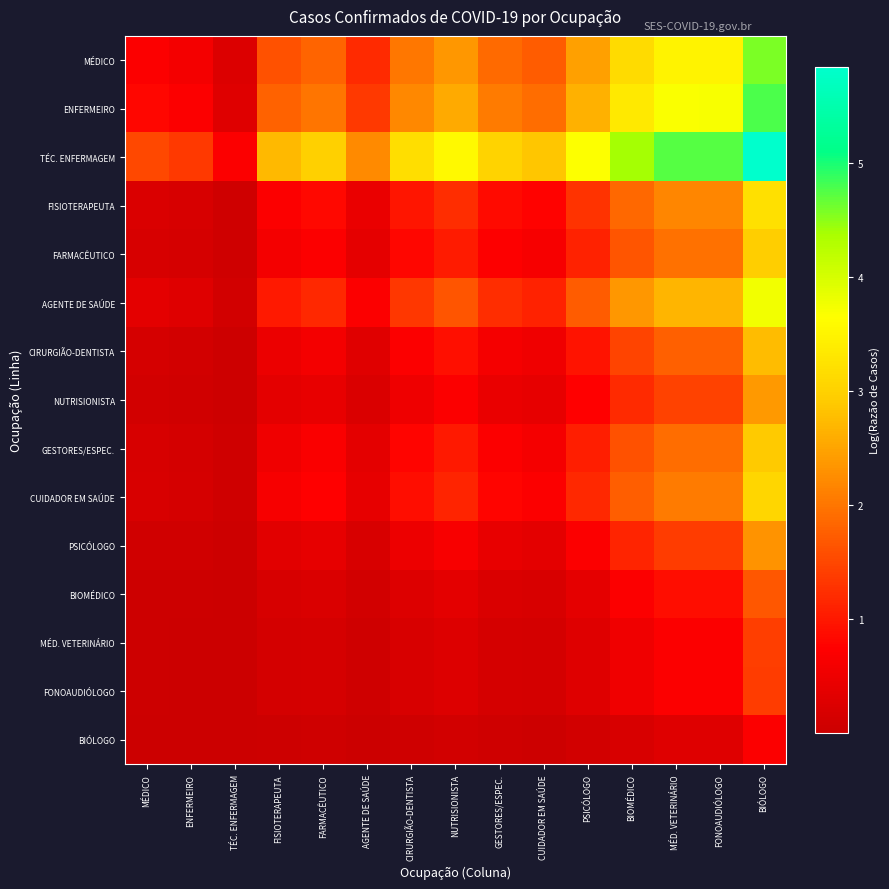

At how many categories does at least one series exceed 4?

4